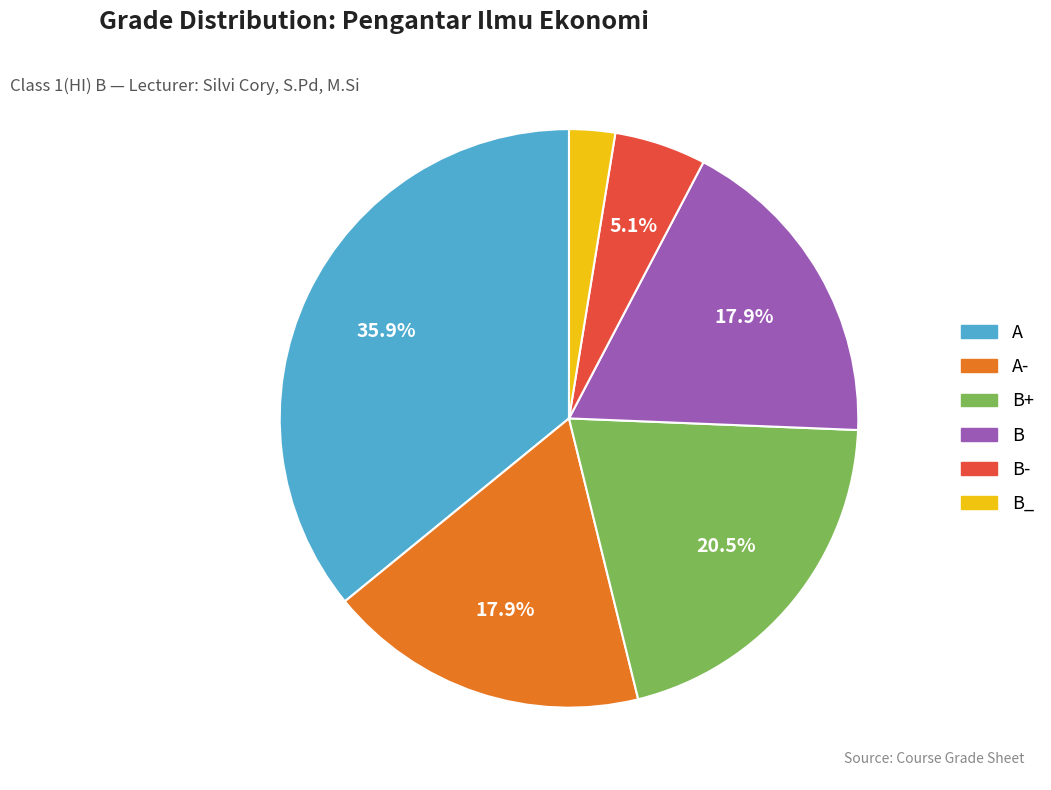

How many slices are in this pie chart?

6